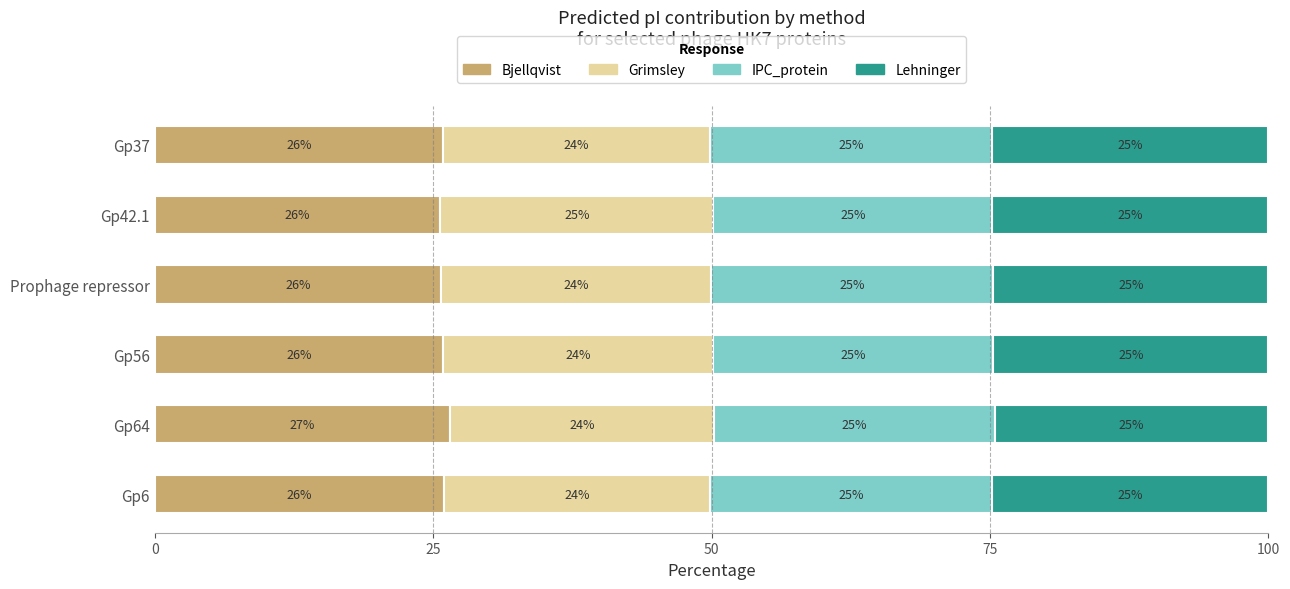

Is it true that Bjellqvist equals 41.6 at Prophage repressor?

False